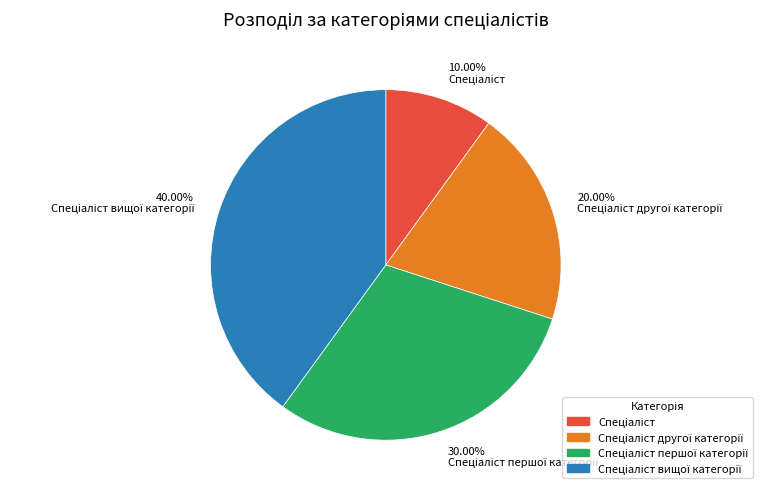

Is there any slice that represents more than half of the pie?

No